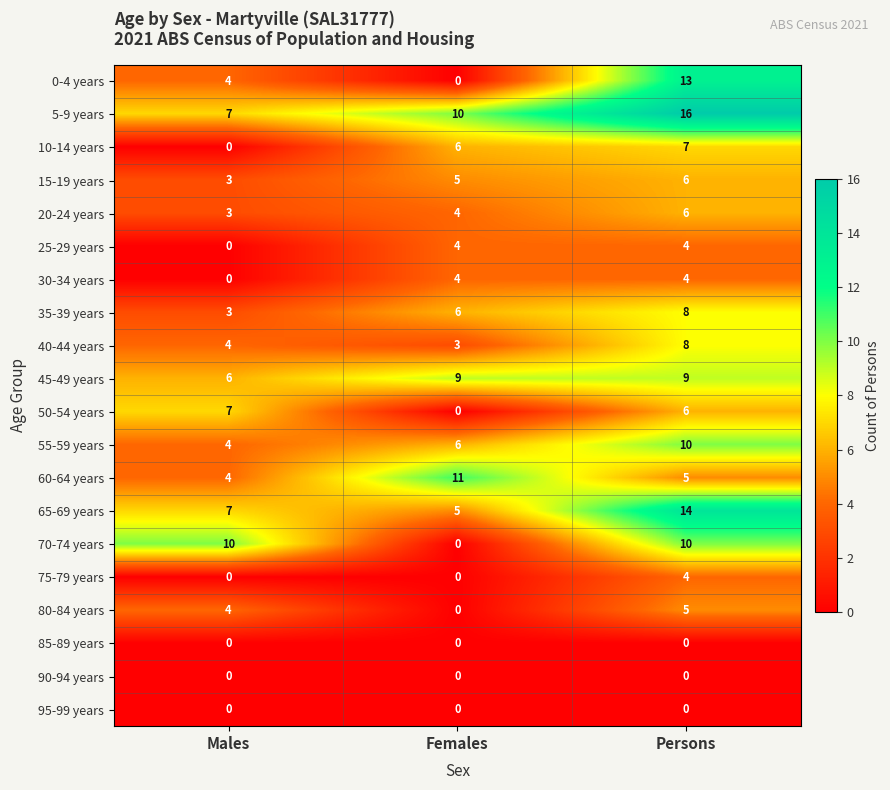

What is the greatest value displayed?

16